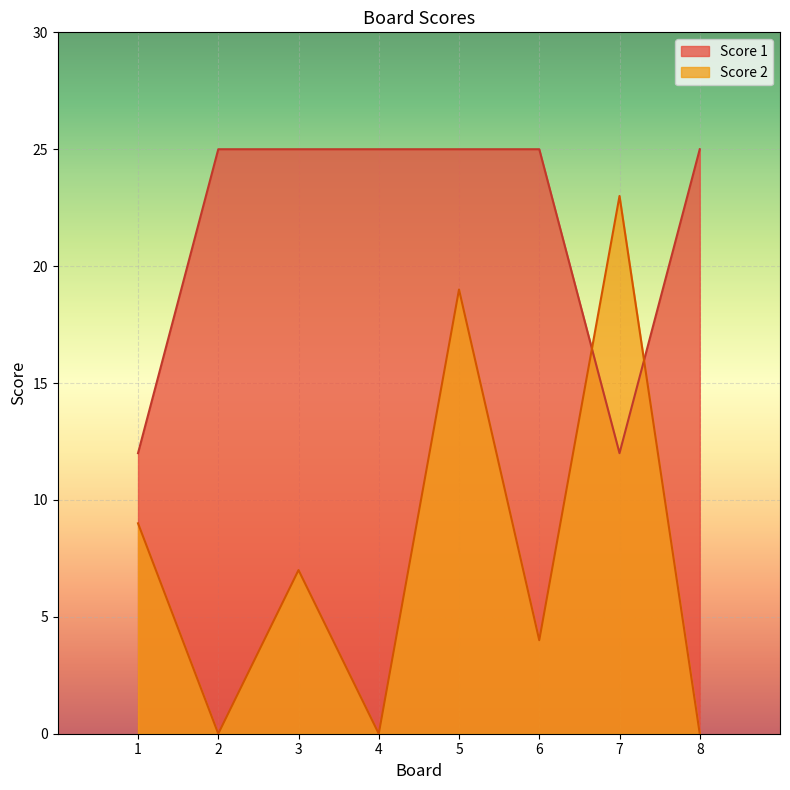

How many lines are shown in the chart?

2